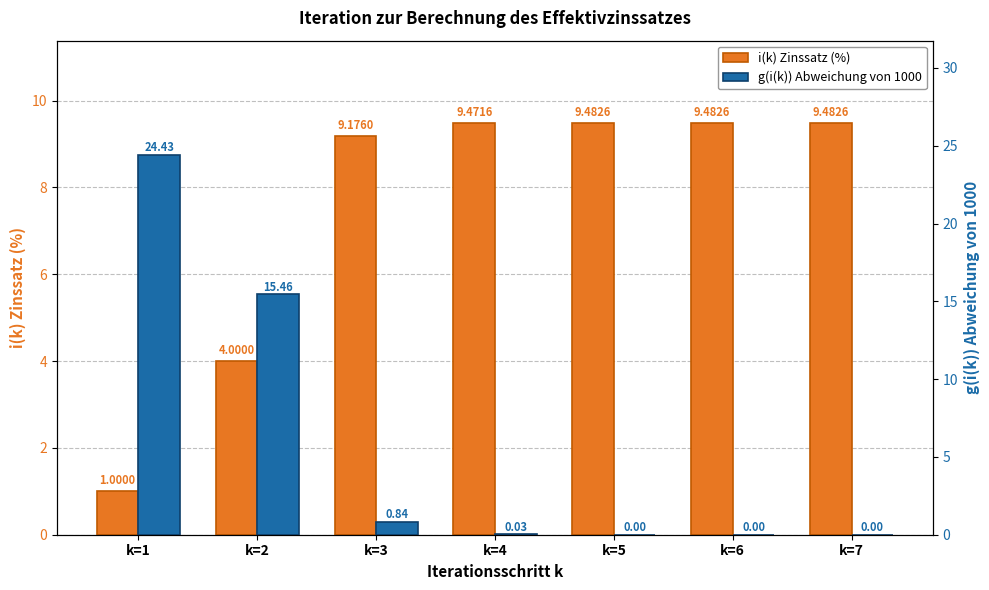

What value does the g(i(k)) Abweichung von 1000 series have at k=1?

24.4